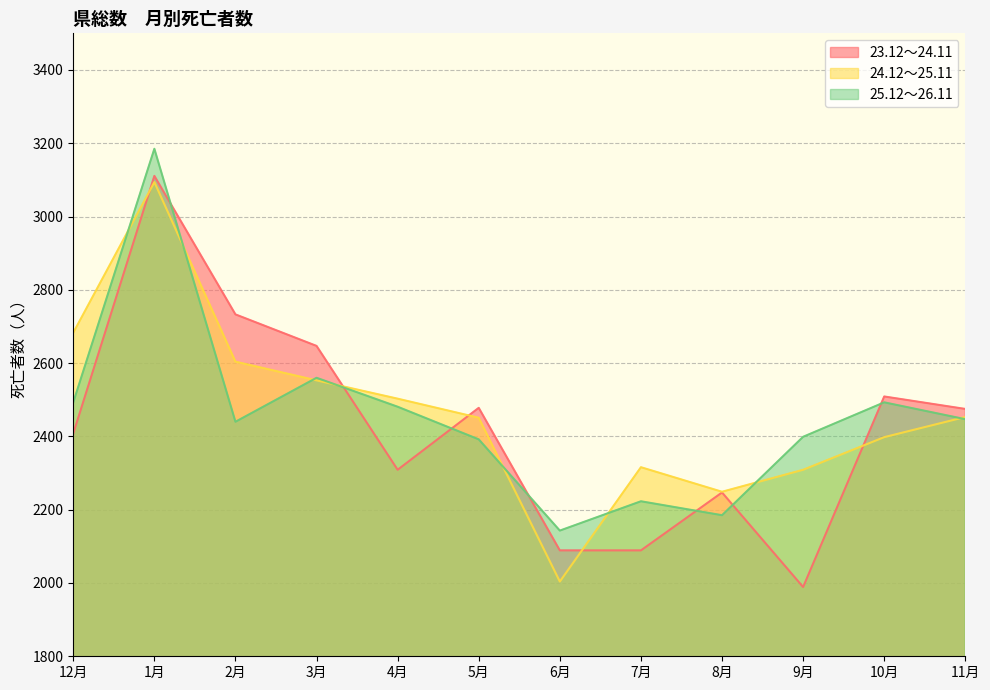

Which has a higher value, 9月 or 1月?

1月